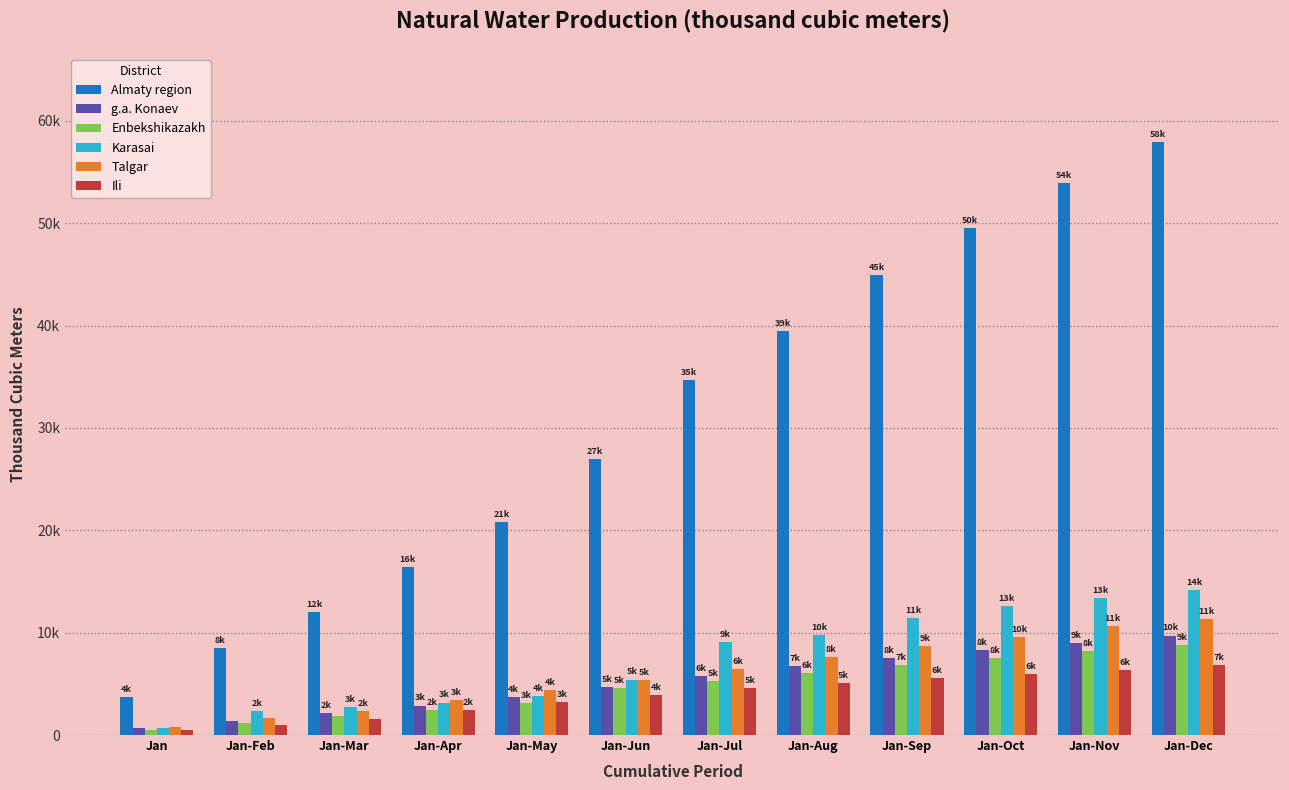

Rank the series by their maximum value, from highest to lowest.

Almaty region, Karasai, Talgar, g.a. Konaev, Enbekshikazakh, Ili